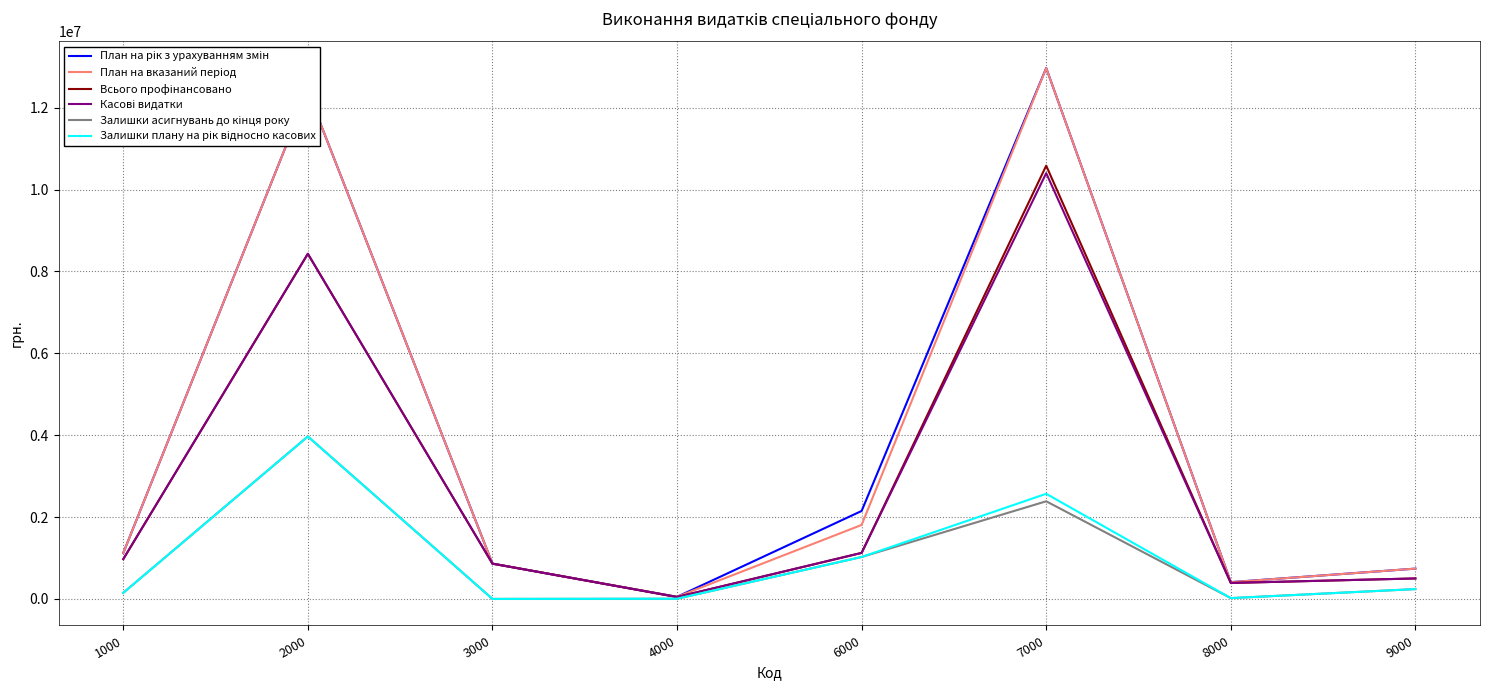

What is the maximum value shown in the chart?

12967827.9